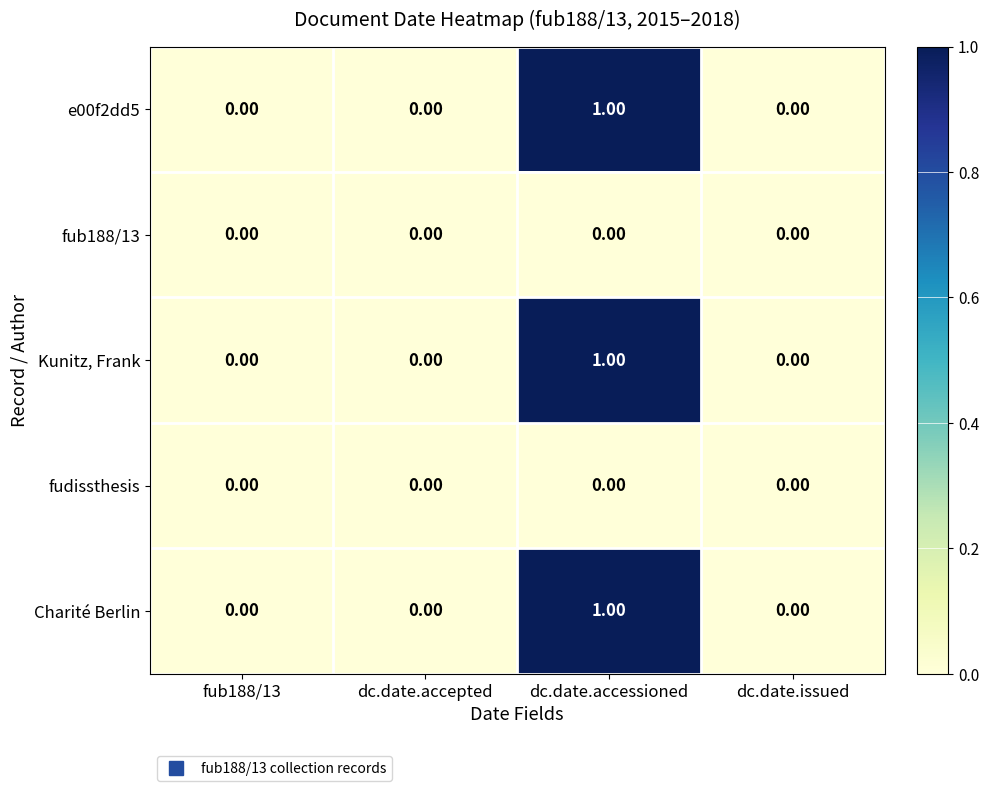

Which category has the highest value across all series?

dc.date.accessioned